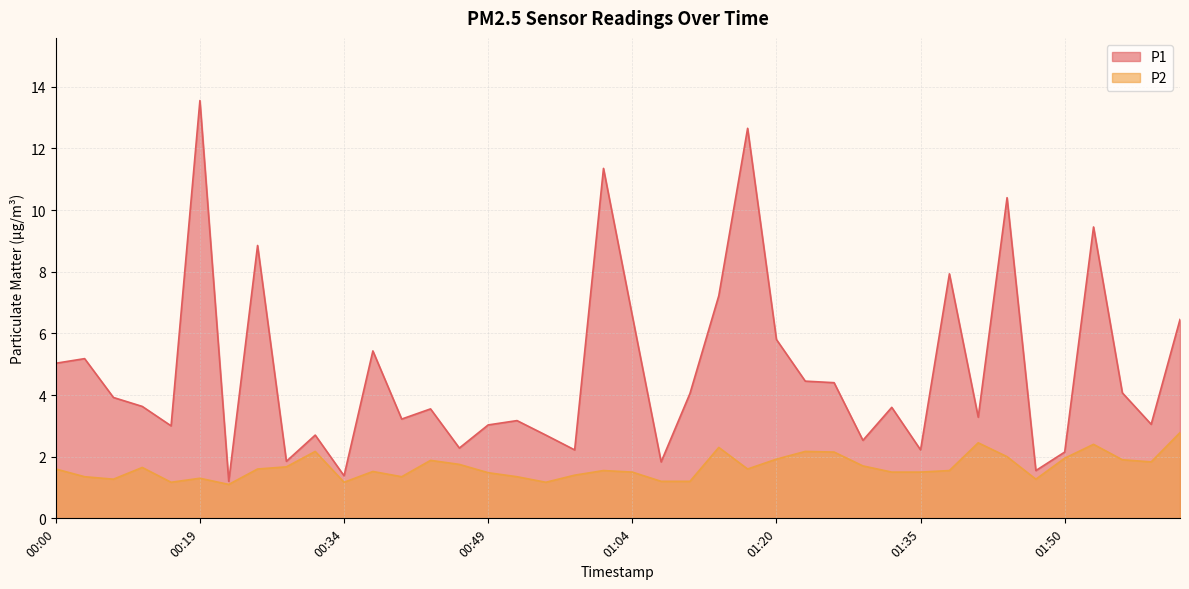

Which series has the widest spread of values?

P1